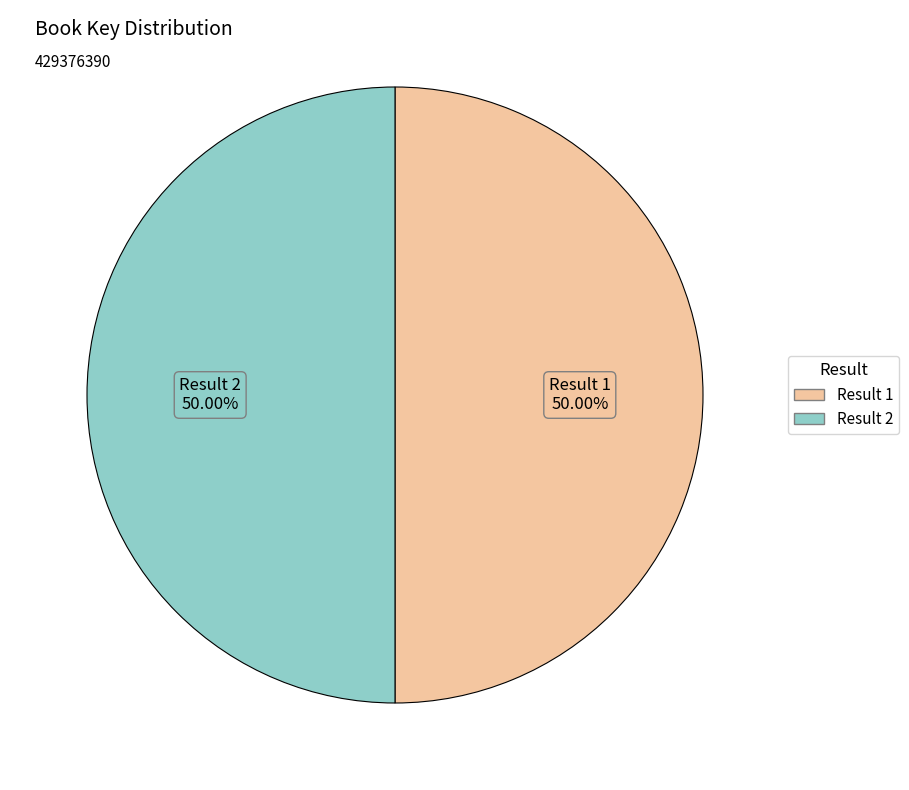

Which slice is the largest?

1